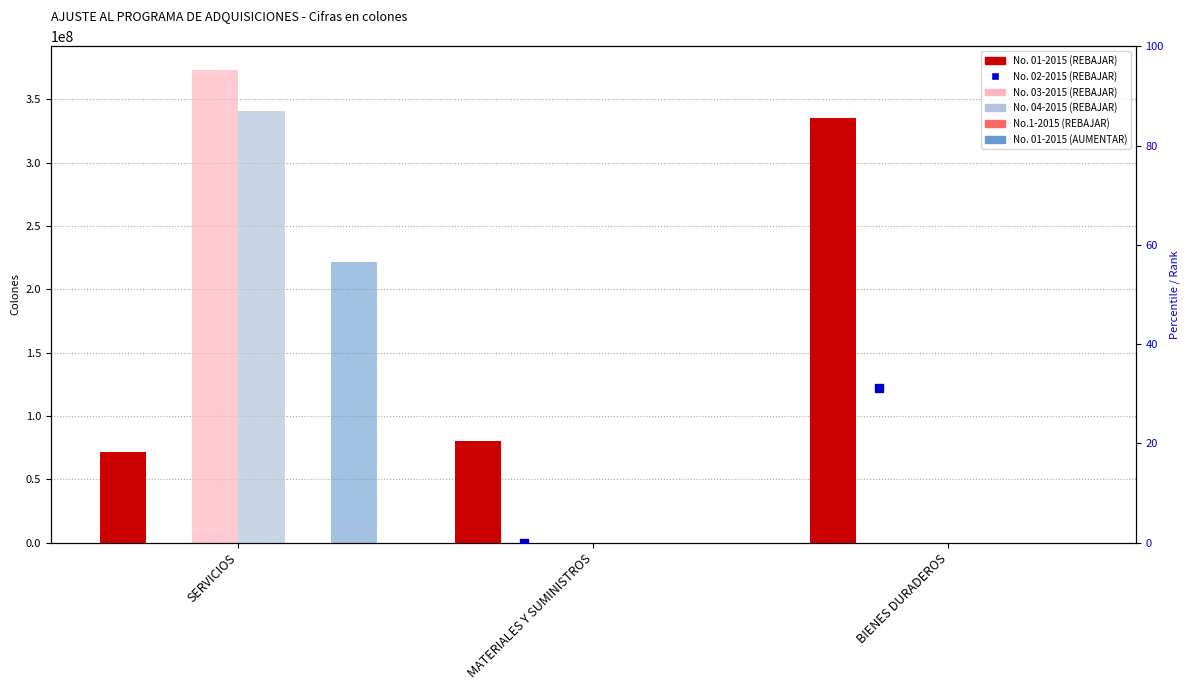

Is the value of No. 04-2015 (REBAJAR) at SERVICIOS greater than the value of No.1-2015 (REBAJAR) at SERVICIOS?

Yes